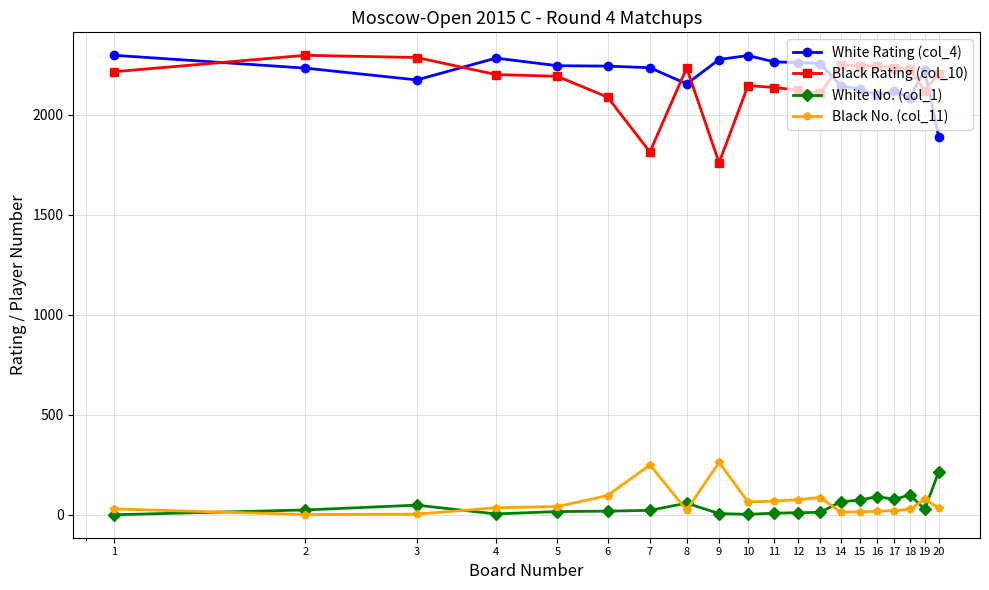

Is this an area chart (filled region under the line)?

No